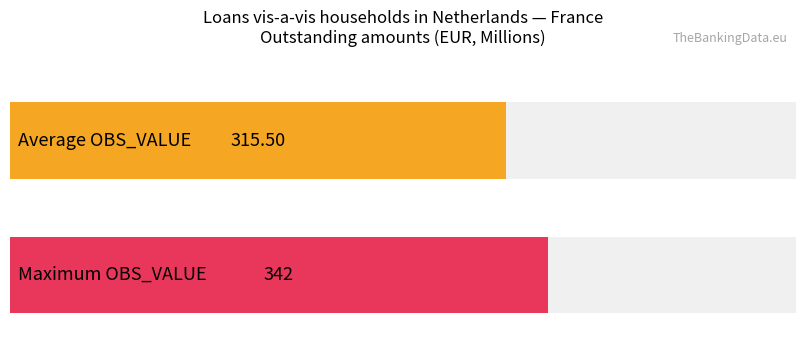

The chart shows a value of 112 at 2016-Q2. True or false?

False